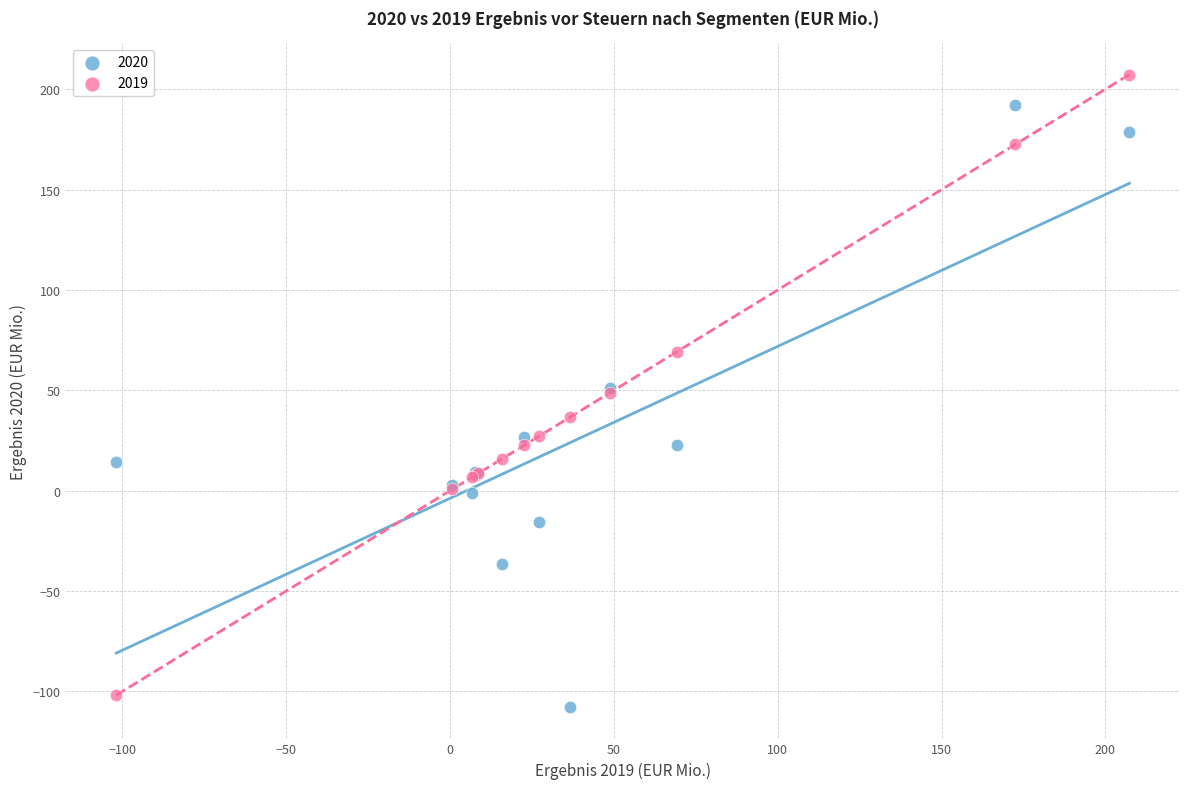

Which series reaches the maximum Y coordinate?

2019